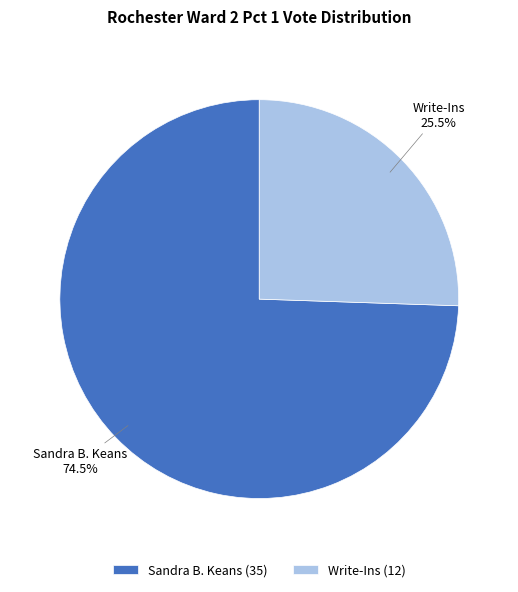

What is the ratio of the value at Write-Ins to the value at Sandra B. Keans?

0.3